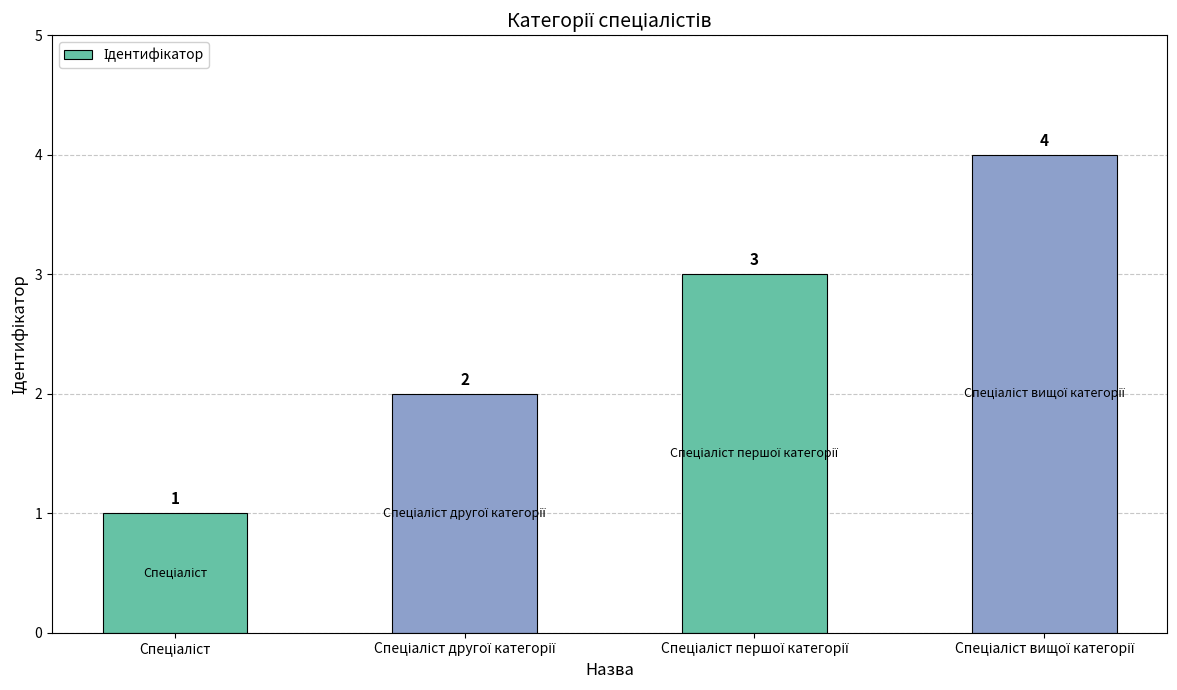

What is the difference between the maximum and second lowest values?

2